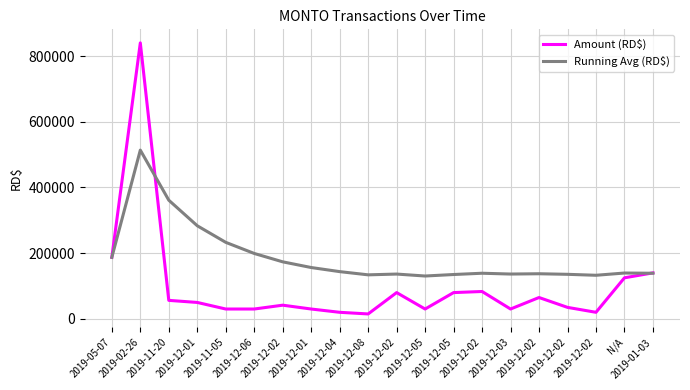

What is the average value of the Running Avg (RD$) series?

187319.9